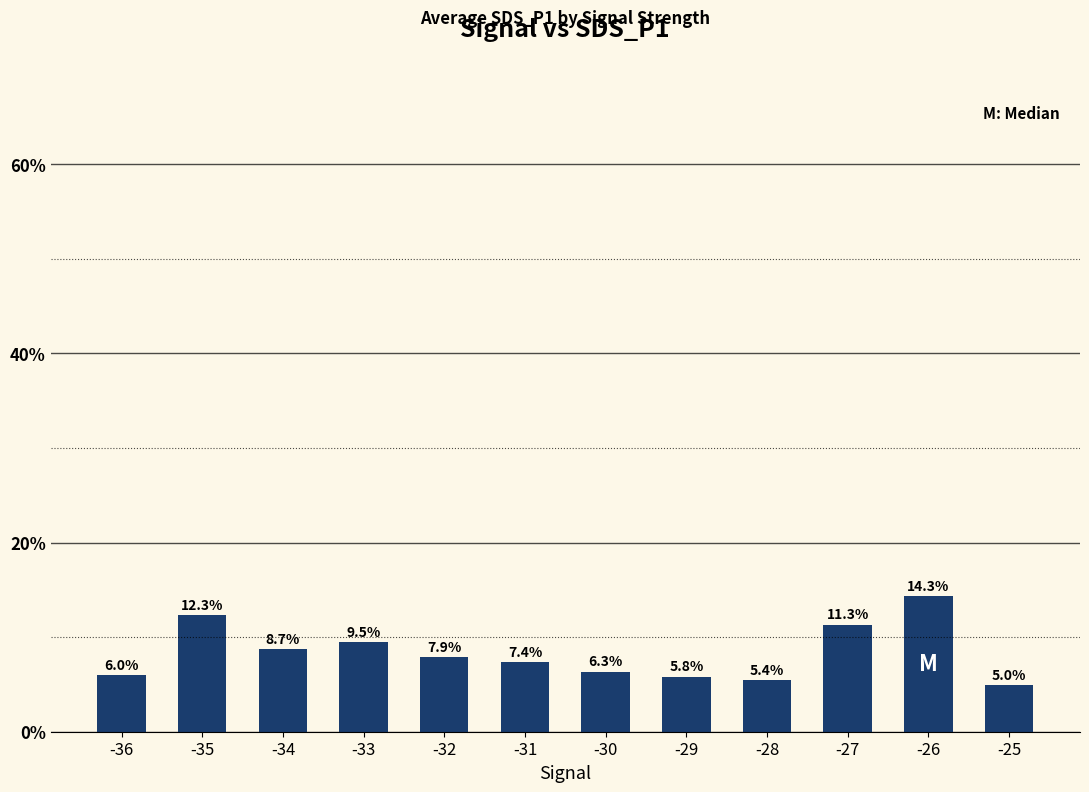

What is the maximum value shown in the chart?

14.3